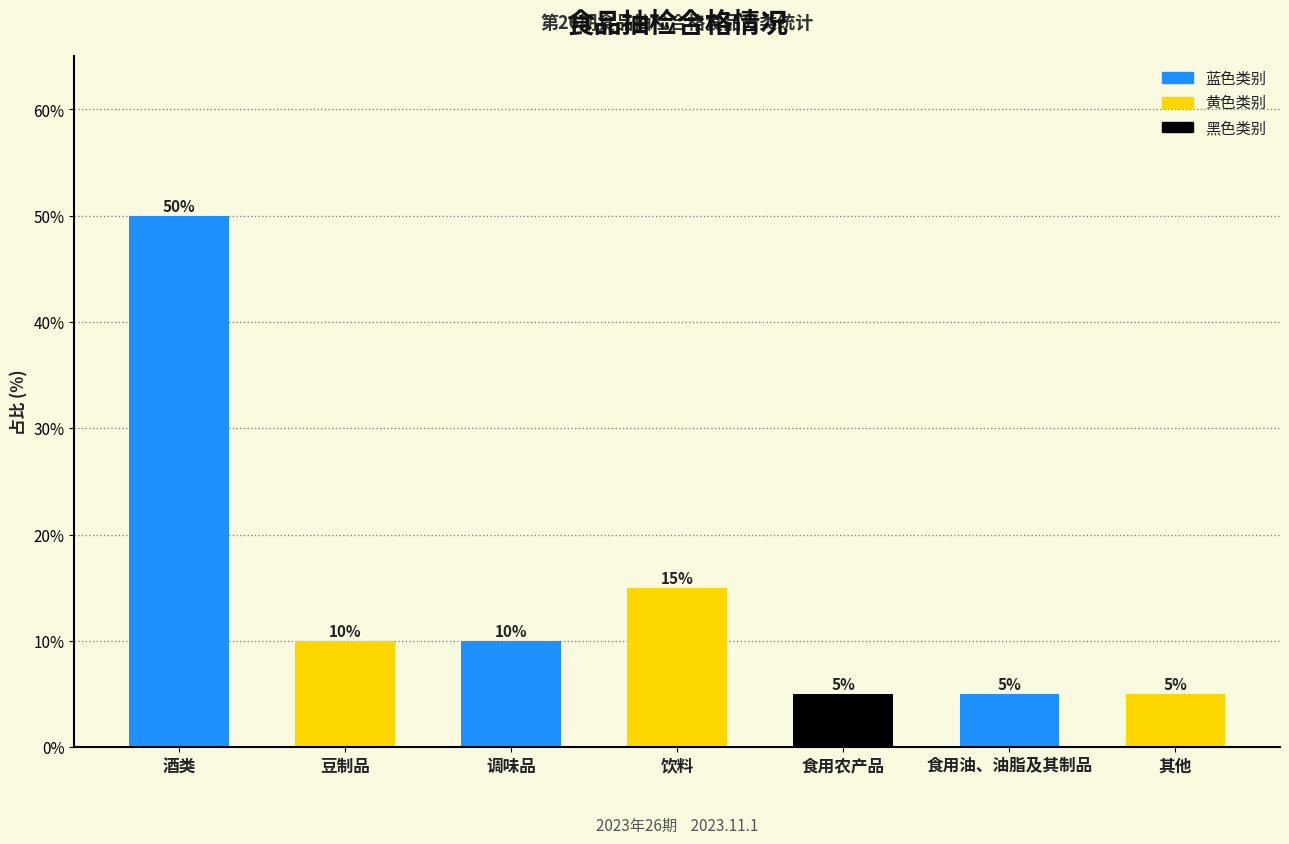

Reading right to left, what are all the values shown in this chart?

5	5	5	15	10	10	50